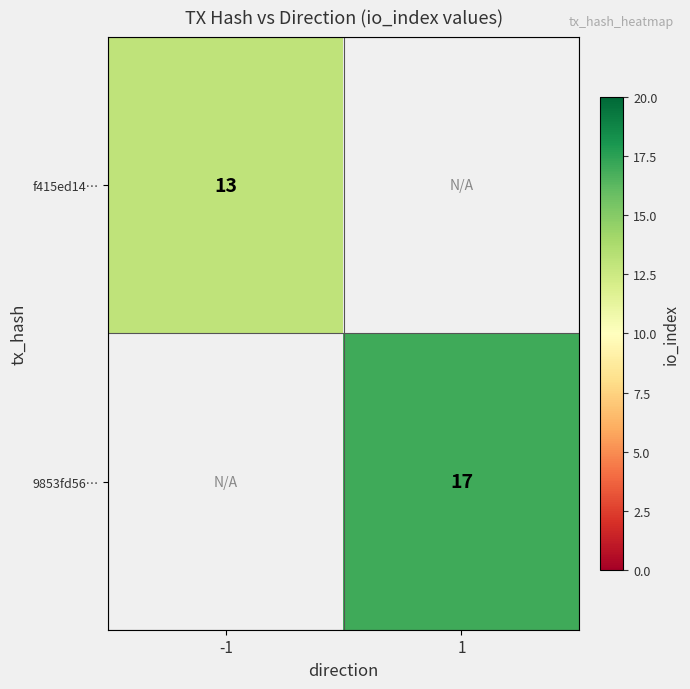

Is it true that f415ed14… equals 7 at -1?

False